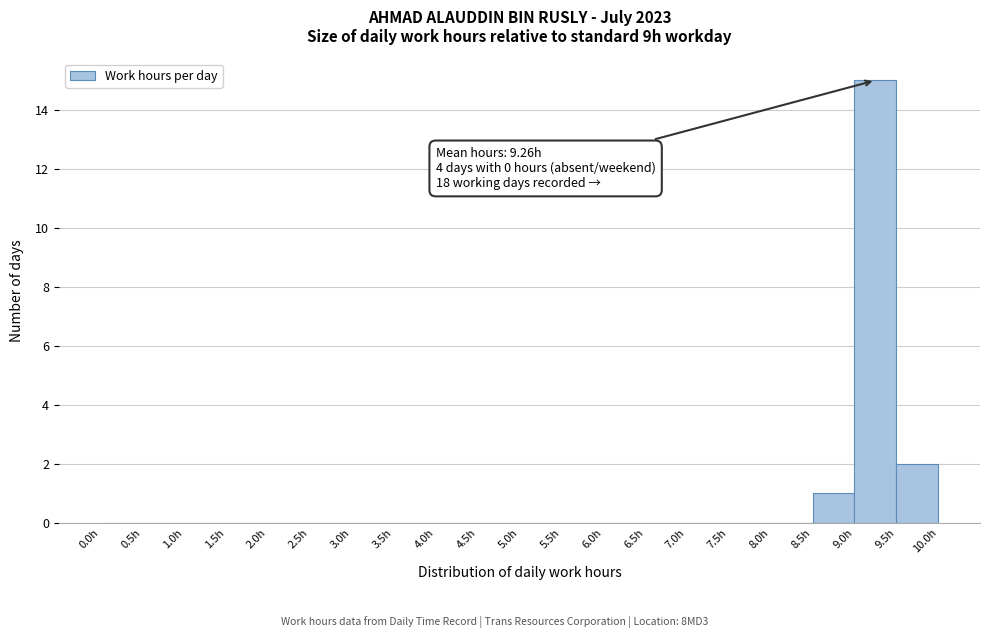

Which range on the x-axis has the tallest bar?

9.0 to 9.5